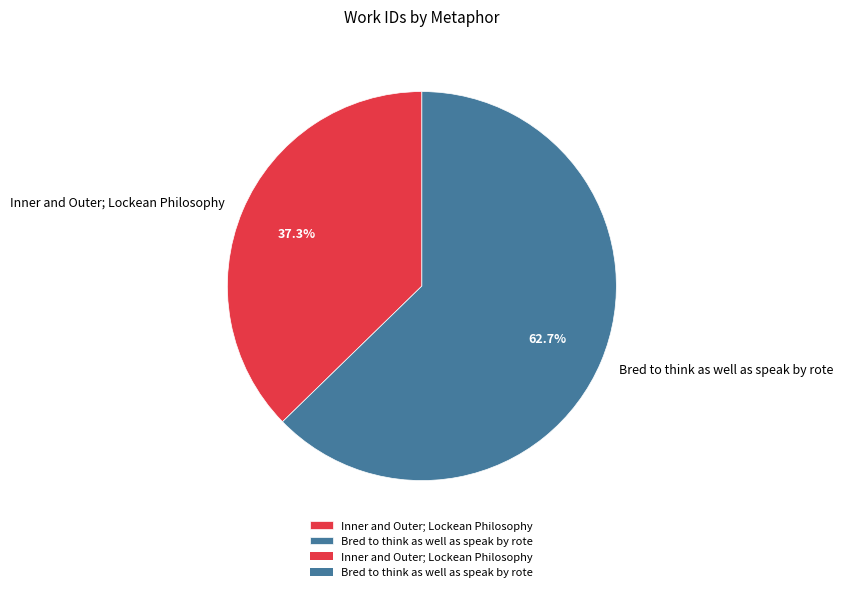

Is the sum of Bred to think as well as speak by rote and Inner and Outer; Lockean Philosophy greater than half?

Yes